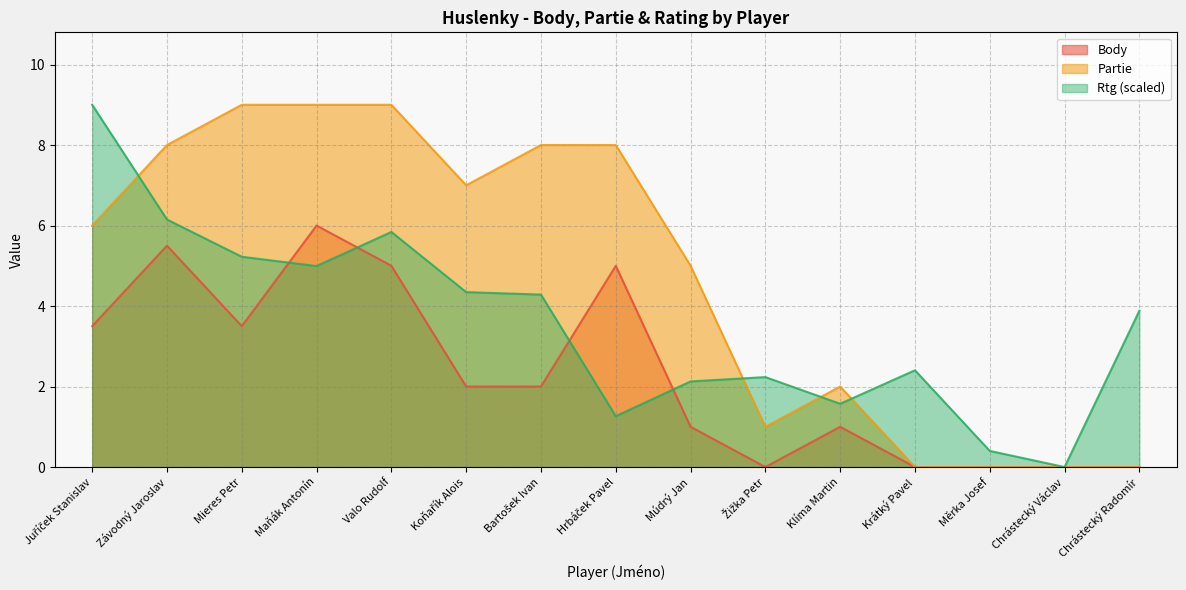

List the series in order of their peak value, highest first.

Partie, Rtg, Body